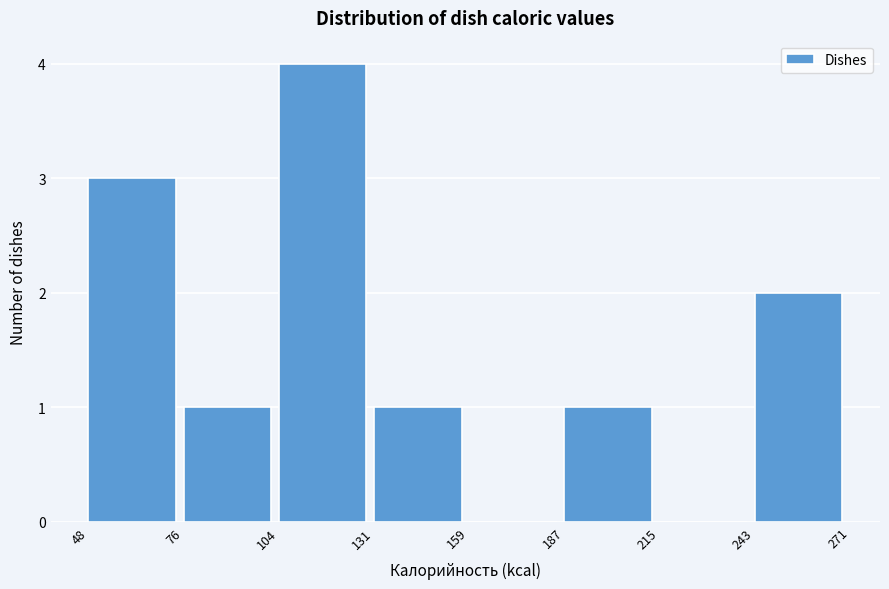

Reading left to right, list every bar in this chart as the range it spans on the x-axis followed by its height. The values are not printed on the chart, so give them approximately, as read against the axis.

48 to 76: 3
76 to 104: 1
104 to 131: 4
131 to 159: 1
159 to 187: 0
187 to 215: 1
215 to 243: 0
243 to 271: 2